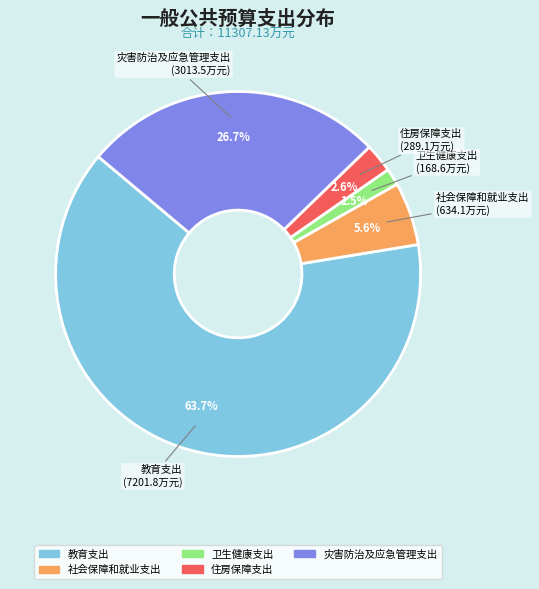

To the nearest percent, what portion does 教育支出 represent?

64%